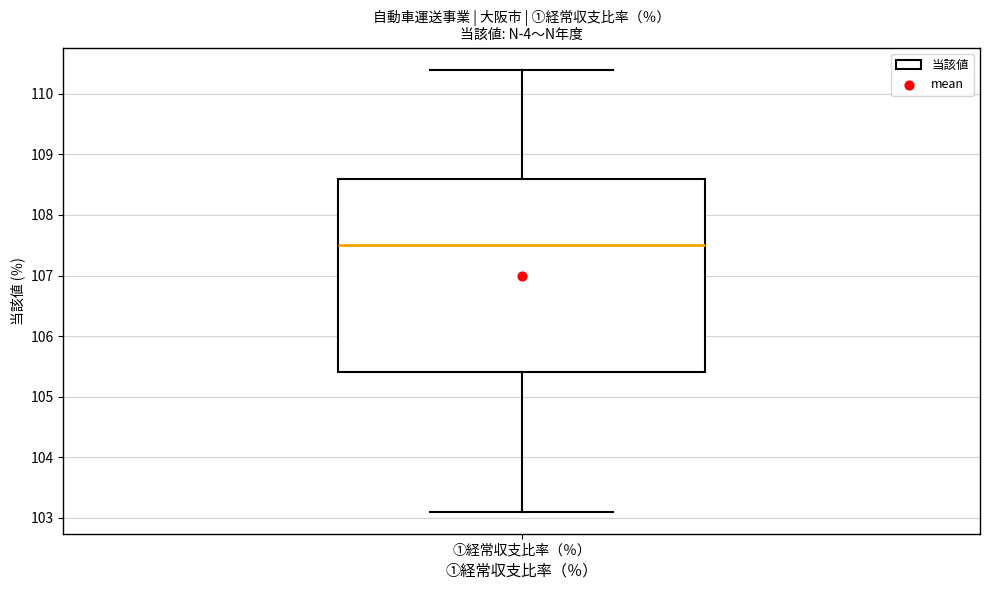

Where does the median line of the box for ①経常収支比率（％） sit on the y-axis? The values are not printed on the chart, so give them approximately, as read against the axis.

107.5